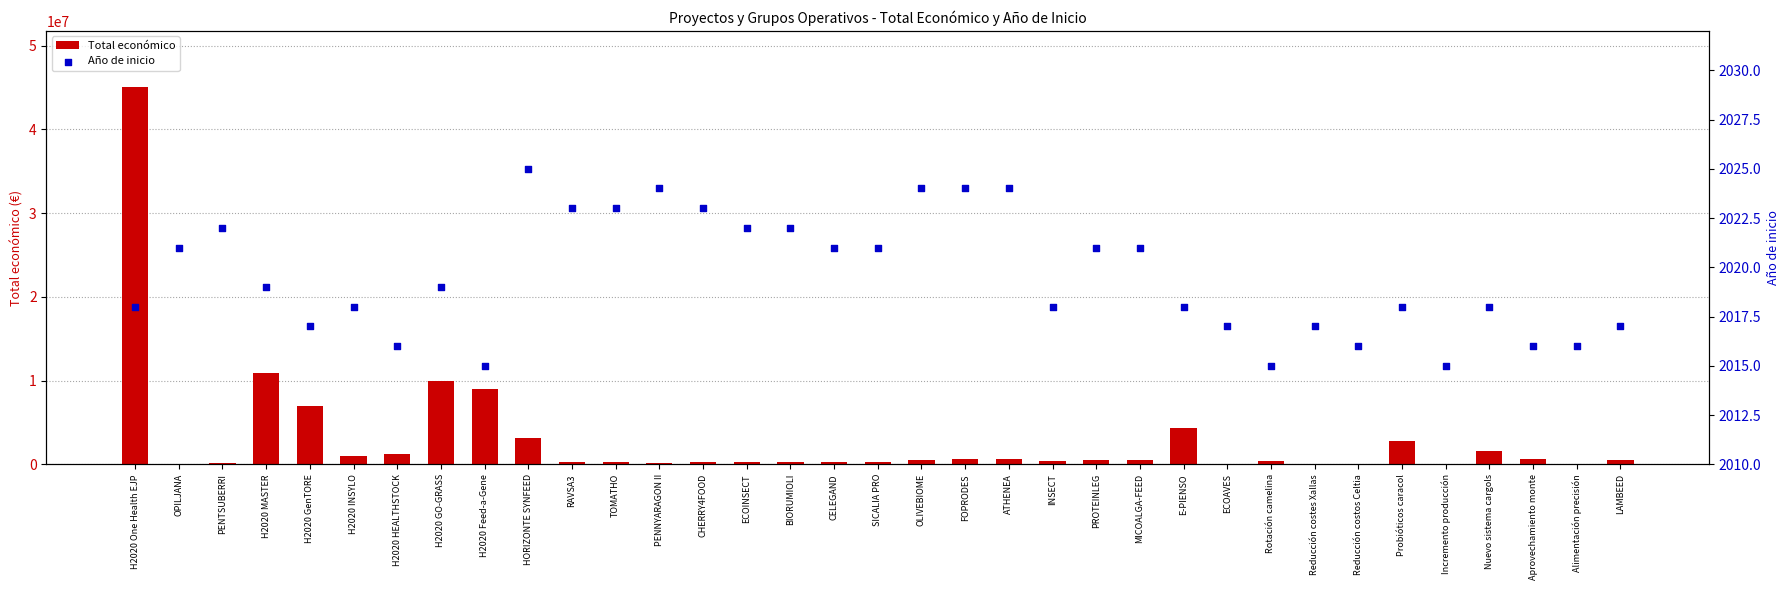

At how many categories does at least one series exceed 32616074?

1